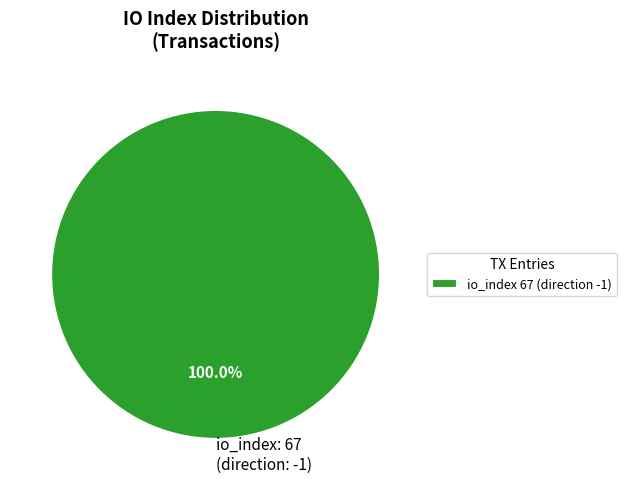

Does io_index: 67 (direction: -1) represent more than half of the total?

Yes